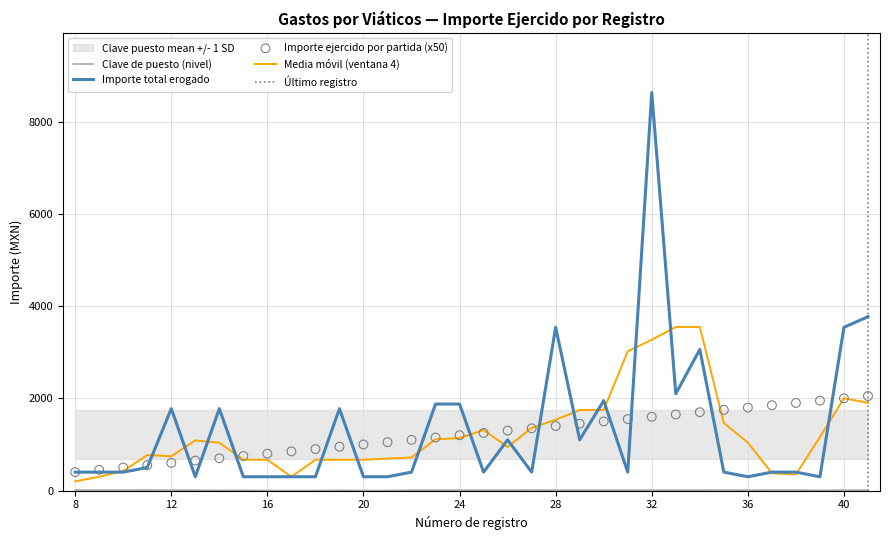

At how many categories does at least one series exceed 7264?

1